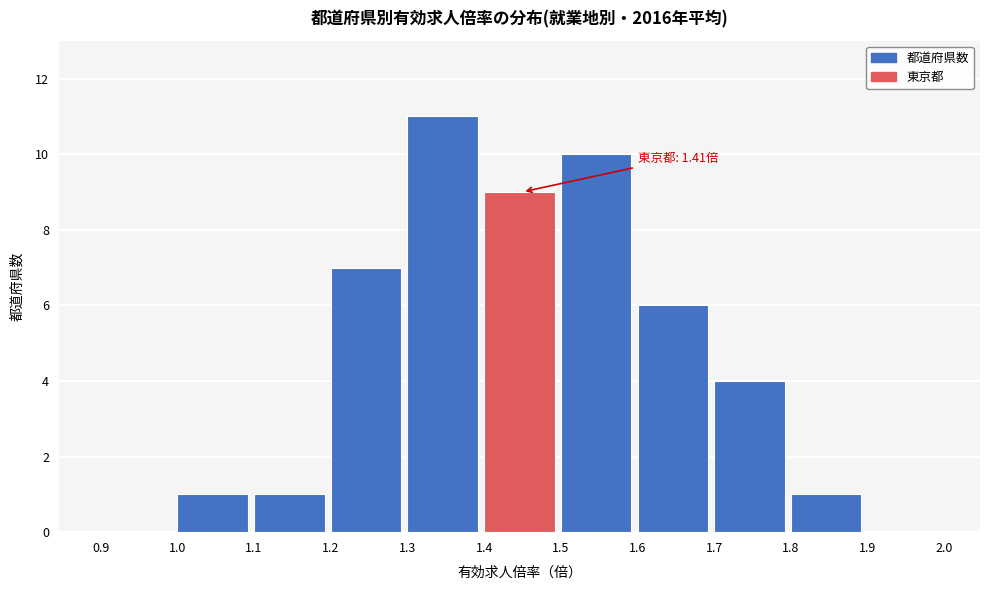

Over which range of the x-axis is the bar tallest?

1.3 to 1.4